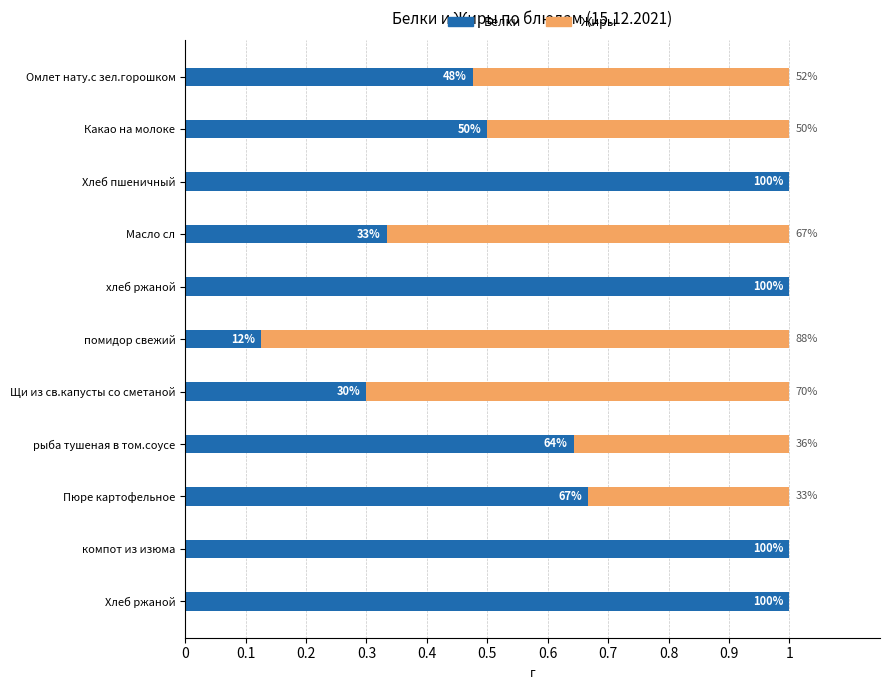

Which series has the widest spread of values?

Жиры